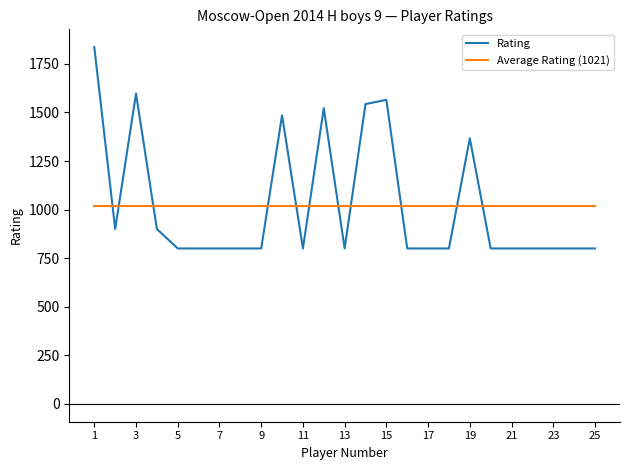

What is the smallest value displayed?

800.0